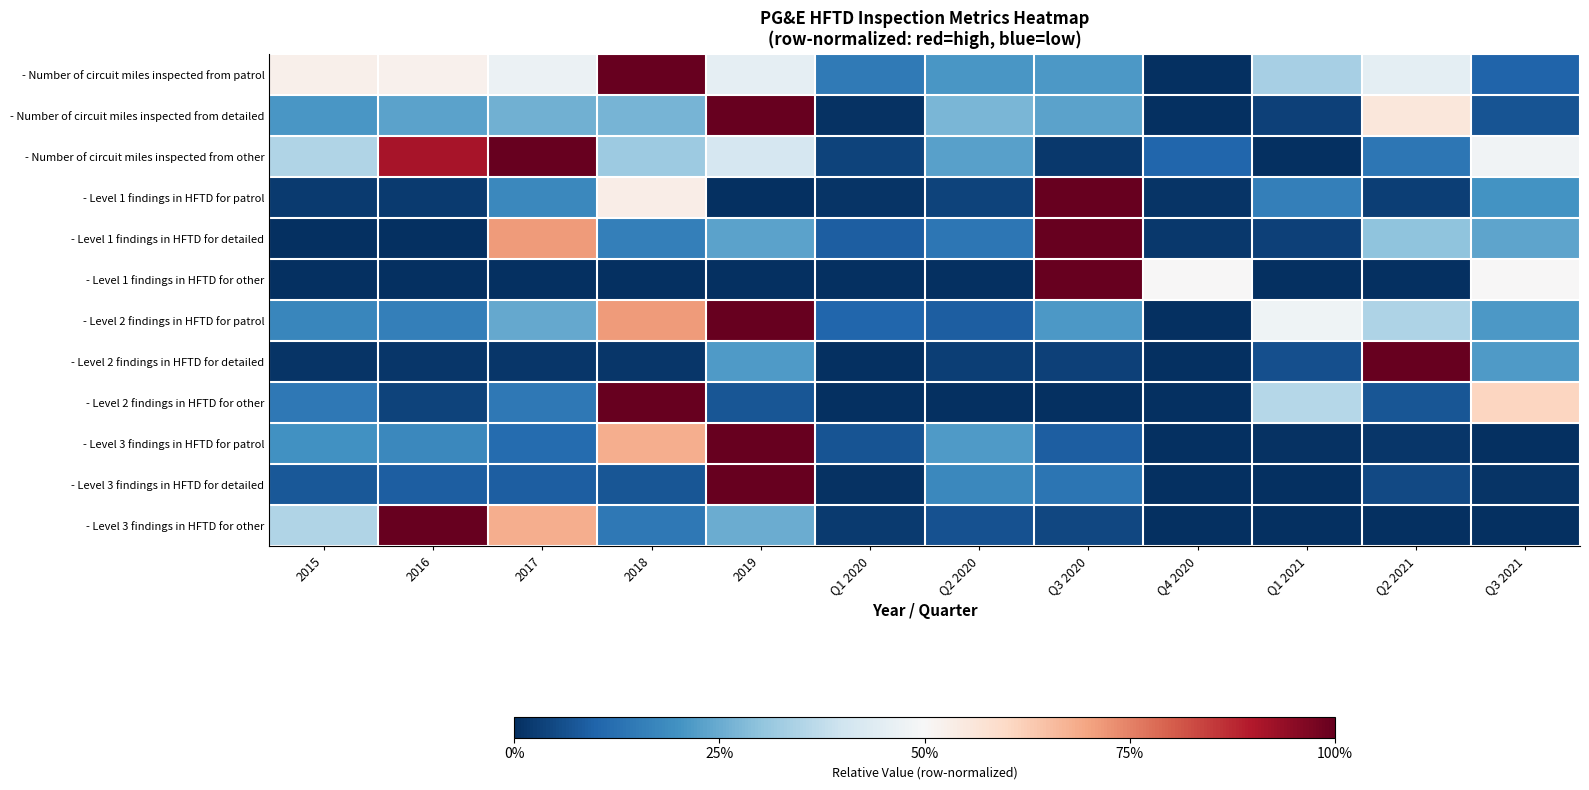

Reading right to left, what are all the values shown in this chart?

- Number of circuit miles inspected from patrol: Q3 2021=0.1	Q2 2021=0.5	Q1 2021=0.3	Q4 2020=0.0	Q3 2020=0.2	Q2 2020=0.2	Q1 2020=0.1	2019=0.5	2018=1.0	2017=0.5	2016=0.5	2015=0.5
- Number of circuit miles inspected from detailed: Q3 2021=0.1	Q2 2021=0.6	Q1 2021=0.0	Q4 2020=0.0	Q3 2020=0.2	Q2 2020=0.3	Q1 2020=0.0	2019=1.0	2018=0.3	2017=0.3	2016=0.2	2015=0.2
- Number of circuit miles inspected from other: Q3 2021=0.5	Q2 2021=0.1	Q1 2021=0.0	Q4 2020=0.1	Q3 2020=0.0	Q2 2020=0.2	Q1 2020=0.0	2019=0.4	2018=0.3	2017=1.0	2016=0.9	2015=0.4
- Level 1 findings in HFTD for patrol: Q3 2021=0.2	Q2 2021=0.0	Q1 2021=0.2	Q4 2020=0.0	Q3 2020=1.0	Q2 2020=0.0	Q1 2020=0.0	2019=0.0	2018=0.5	2017=0.2	2016=0.0	2015=0.0
- Level 1 findings in HFTD for detailed: Q3 2021=0.2	Q2 2021=0.3	Q1 2021=0.0	Q4 2020=0.0	Q3 2020=1.0	Q2 2020=0.1	Q1 2020=0.1	2019=0.2	2018=0.2	2017=0.7	2016=0.0	2015=0.0
- Level 1 findings in HFTD for other: Q3 2021=0.5	Q2 2021=0.0	Q1 2021=0.0	Q4 2020=0.5	Q3 2020=1.0	Q2 2020=0.0	Q1 2020=0.0	2019=0.0	2018=0.0	2017=0.0	2016=0.0	2015=0.0
- Level 2 findings in HFTD for patrol: Q3 2021=0.2	Q2 2021=0.3	Q1 2021=0.5	Q4 2020=0.0	Q3 2020=0.2	Q2 2020=0.1	Q1 2020=0.1	2019=1.0	2018=0.7	2017=0.2	2016=0.2	2015=0.2
- Level 2 findings in HFTD for detailed: Q3 2021=0.2	Q2 2021=1.0	Q1 2021=0.1	Q4 2020=0.0	Q3 2020=0.0	Q2 2020=0.0	Q1 2020=0.0	2019=0.2	2018=0.0	2017=0.0	2016=0.0	2015=0.0
- Level 2 findings in HFTD for other: Q3 2021=0.6	Q2 2021=0.1	Q1 2021=0.4	Q4 2020=0.0	Q3 2020=0.0	Q2 2020=0.0	Q1 2020=0.0	2019=0.1	2018=1.0	2017=0.1	2016=0.0	2015=0.1
- Level 3 findings in HFTD for patrol: Q3 2021=0.0	Q2 2021=0.0	Q1 2021=0.0	Q4 2020=0.0	Q3 2020=0.1	Q2 2020=0.2	Q1 2020=0.1	2019=1.0	2018=0.7	2017=0.1	2016=0.2	2015=0.2
- Level 3 findings in HFTD for detailed: Q3 2021=0.0	Q2 2021=0.0	Q1 2021=0.0	Q4 2020=0.0	Q3 2020=0.1	Q2 2020=0.2	Q1 2020=0.0	2019=1.0	2018=0.1	2017=0.1	2016=0.1	2015=0.1
- Level 3 findings in HFTD for other: Q3 2021=0.0	Q2 2021=0.0	Q1 2021=0.0	Q4 2020=0.0	Q3 2020=0.0	Q2 2020=0.1	Q1 2020=0.0	2019=0.3	2018=0.1	2017=0.7	2016=1.0	2015=0.4